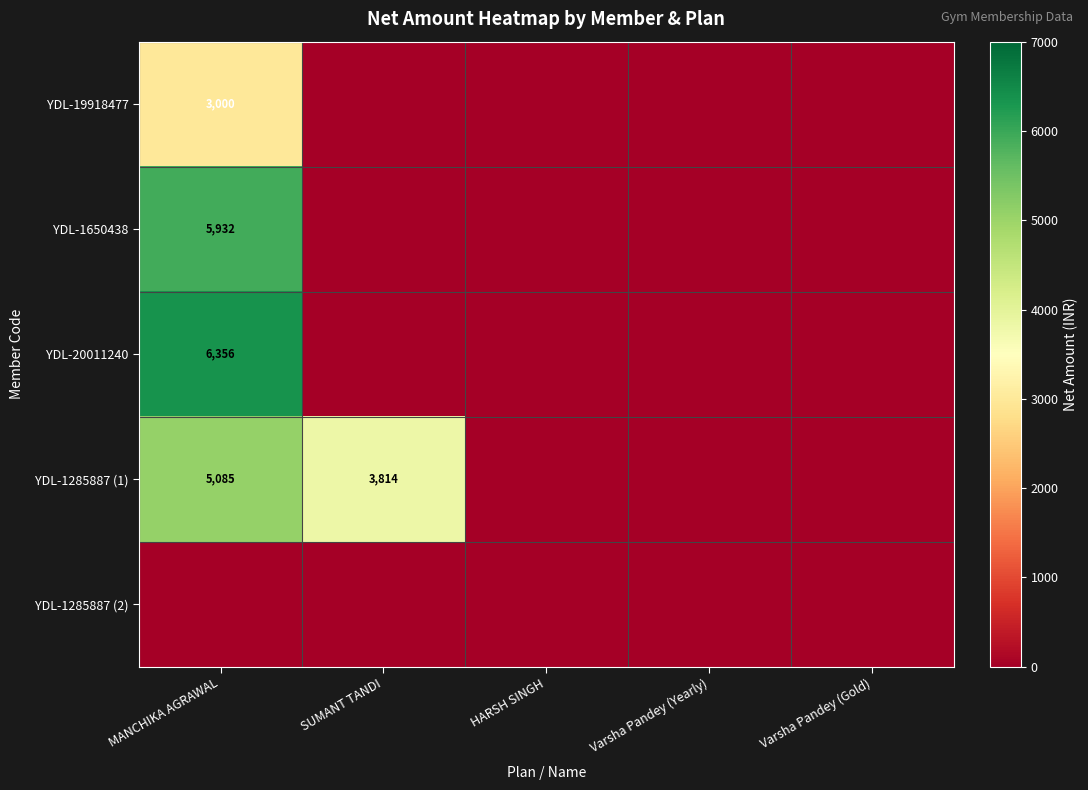

What is the spread (max minus min) of values at SUMANT TANDI?

3813.6